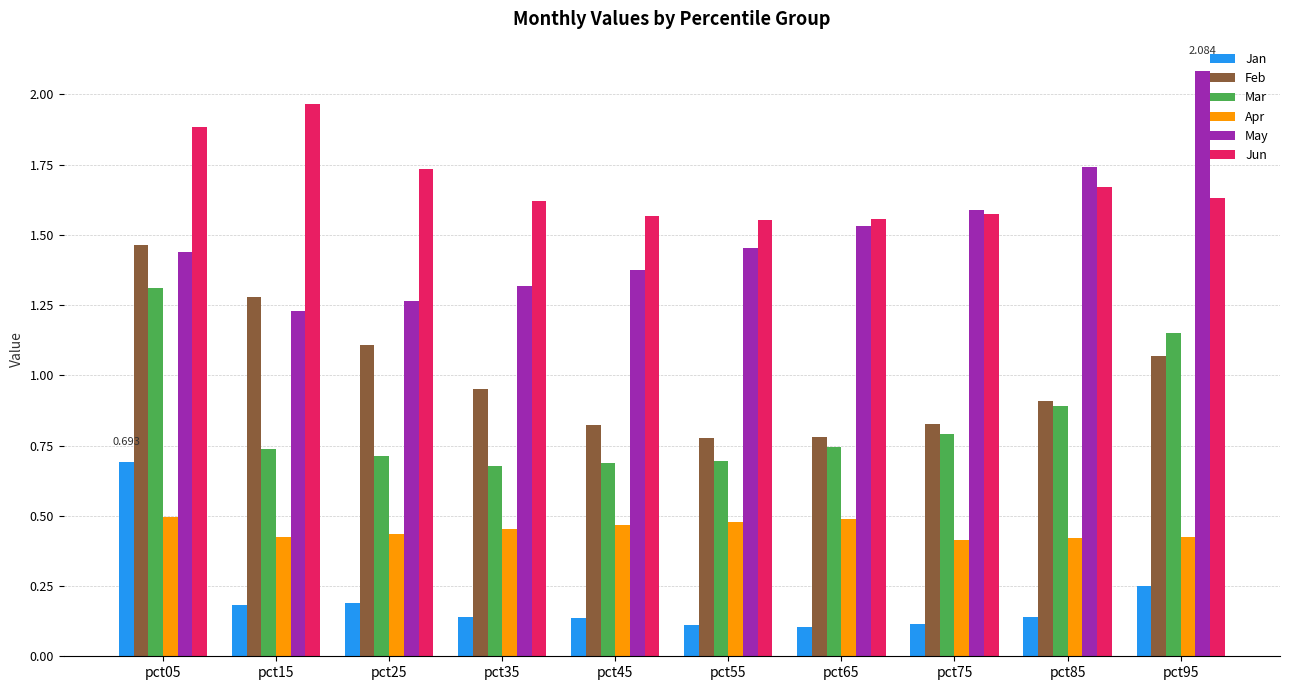

How many groups of bars are there?

10